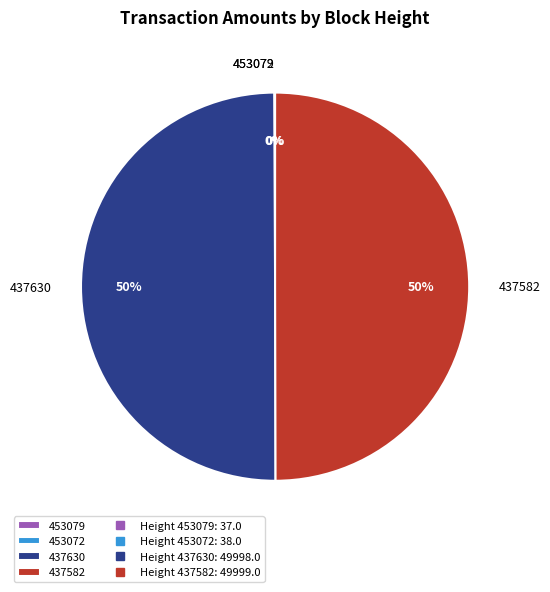

What is the ratio of the value at 437630 to the value at 437582?

1.0